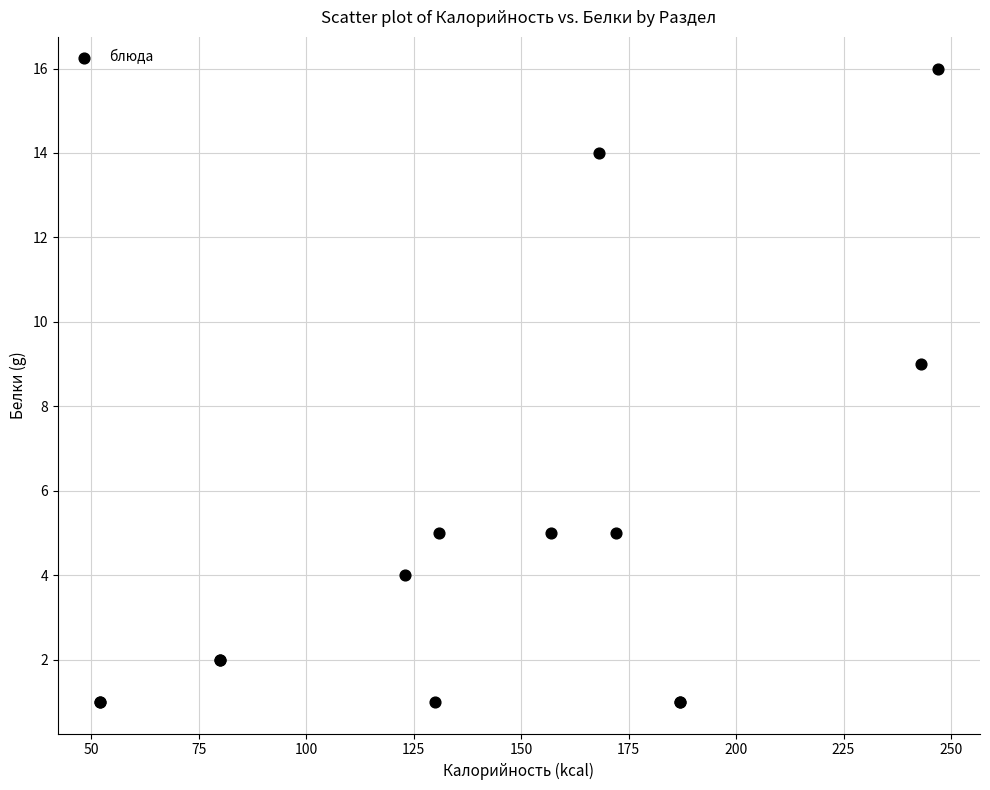

What Y value in the scatter plot is closest to 8?

9